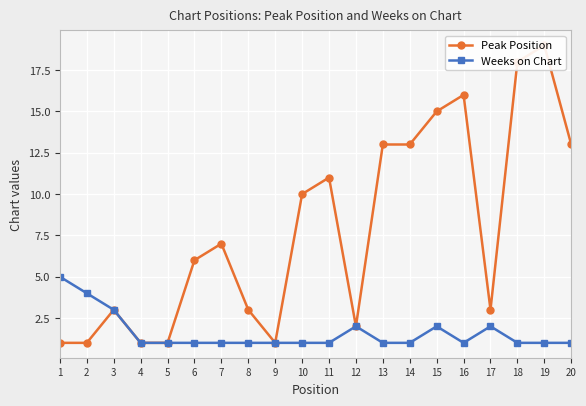

Rank the series by their maximum value, from highest to lowest.

Peak Position, Weeks on Chart